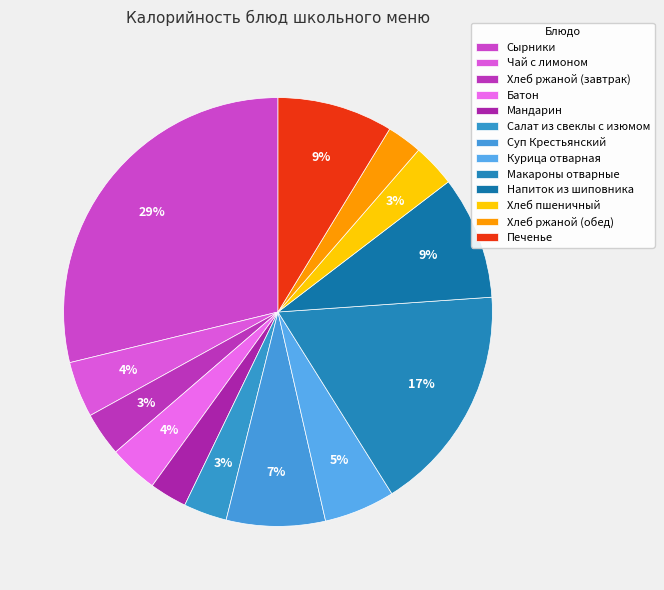

What percentage do Мандарин and Хлеб ржаной (завтрак) together represent?

6.1%